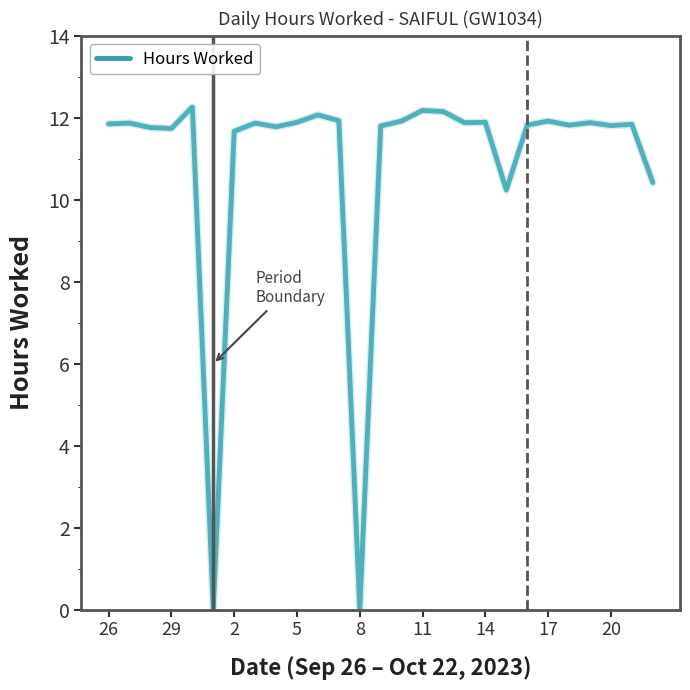

How many lines are shown in the chart?

1